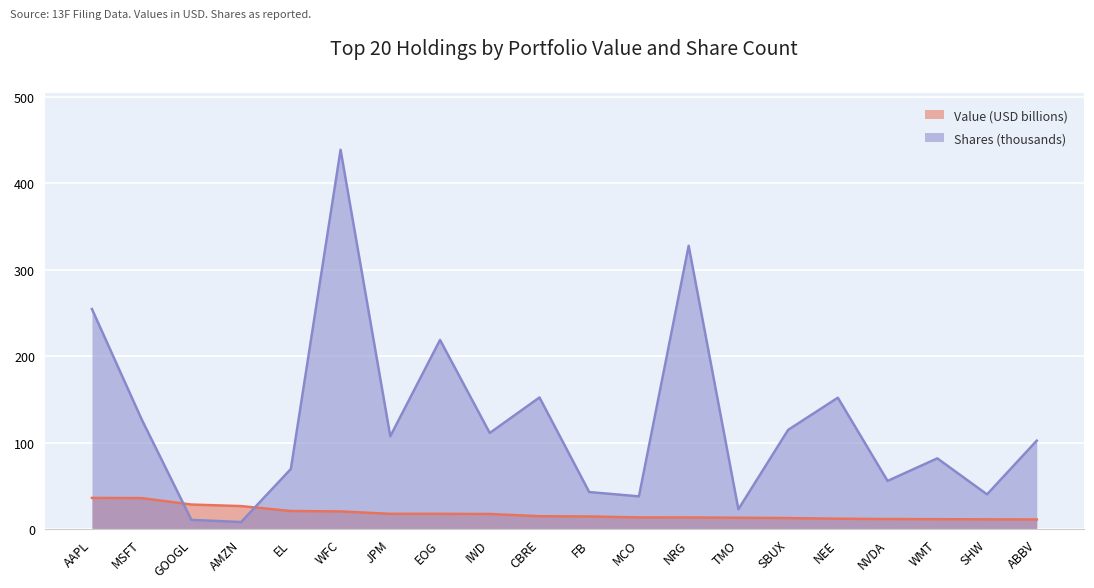

How many times do Value (thousands) and Shares or principal amount (hundreds) cross each other?

2